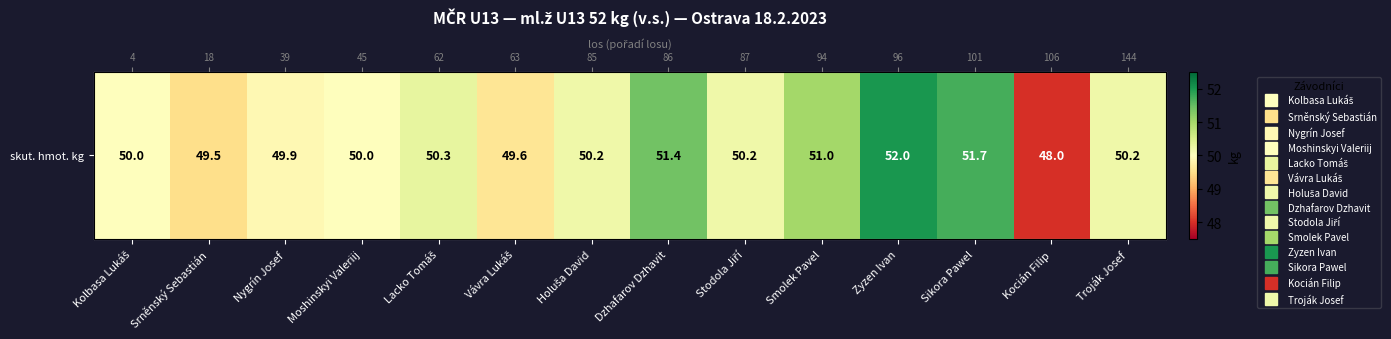

What is the difference between the maximum and second lowest values?

2.5